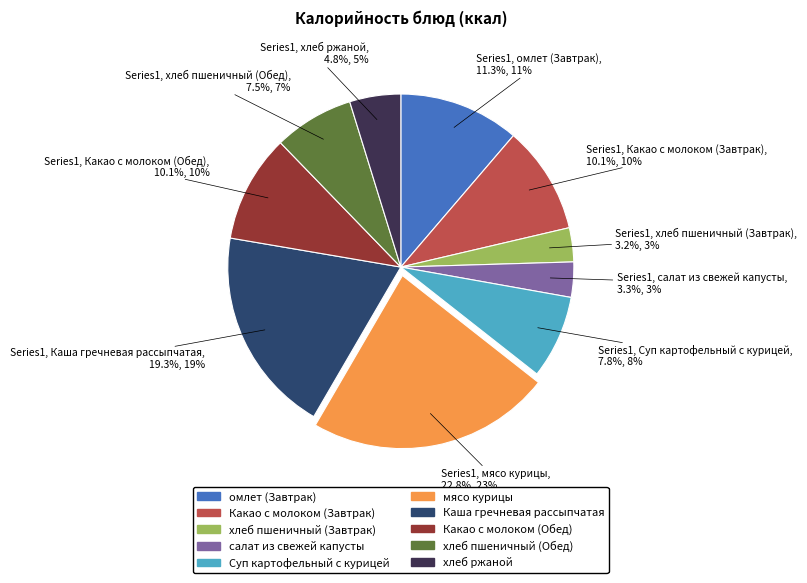

To the nearest percent, what percentage of the pie is омлет (Завтрак)?

11%